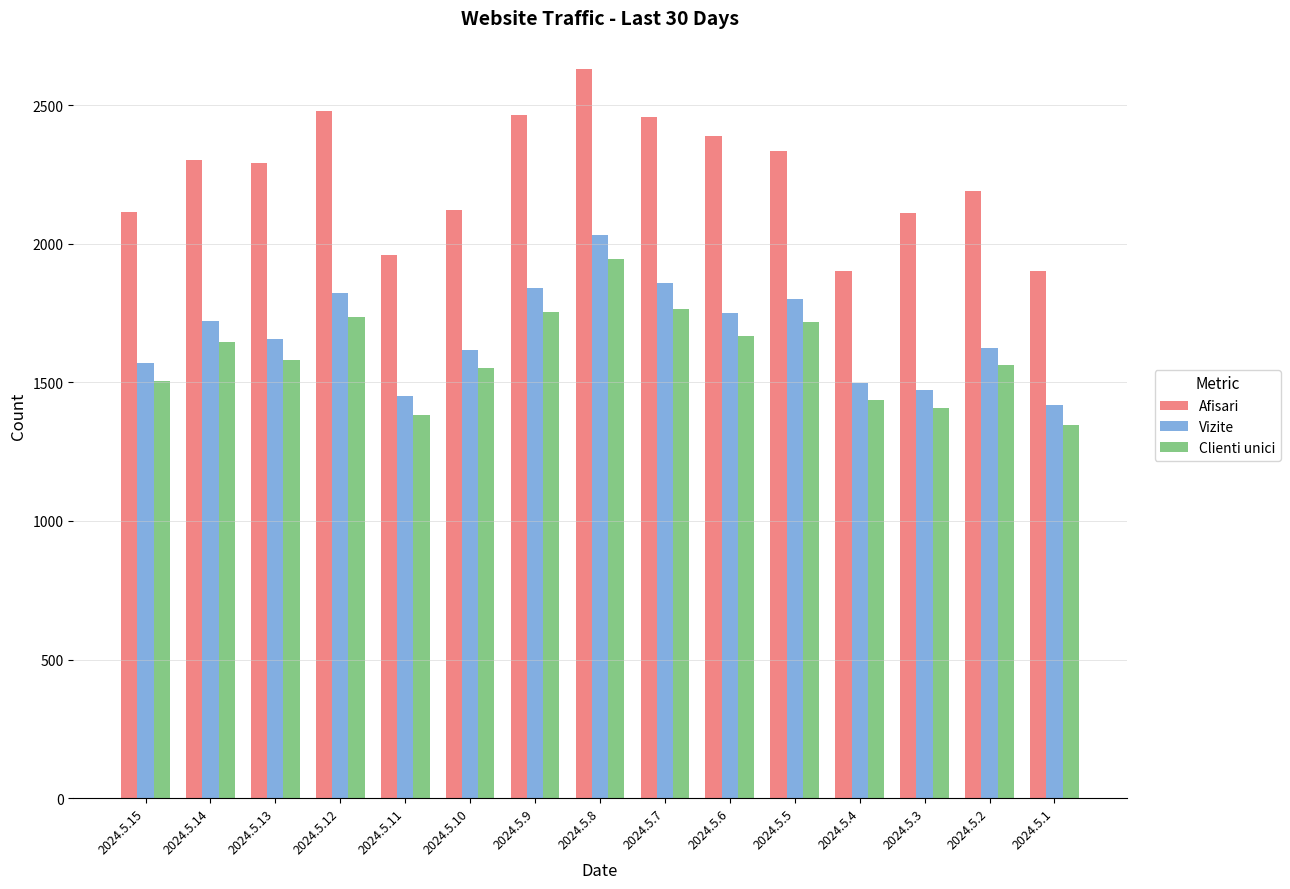

The value of Vizite at 2024.5.5 is 505. True or false?

False